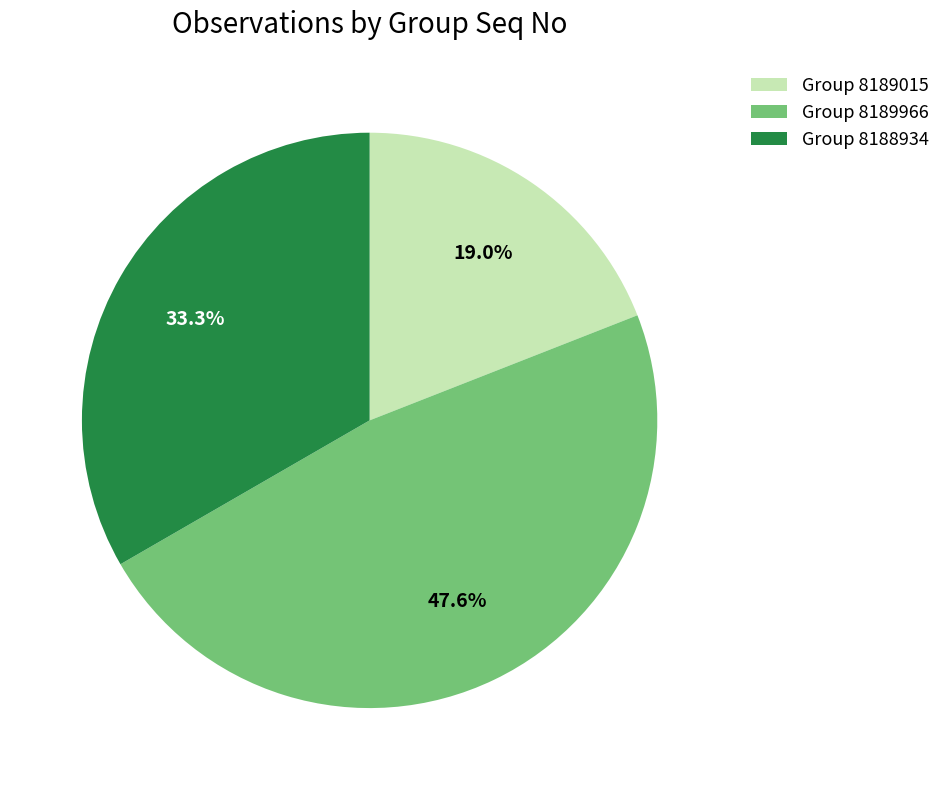

Which category has the biggest portion of the pie?

Group 8189966